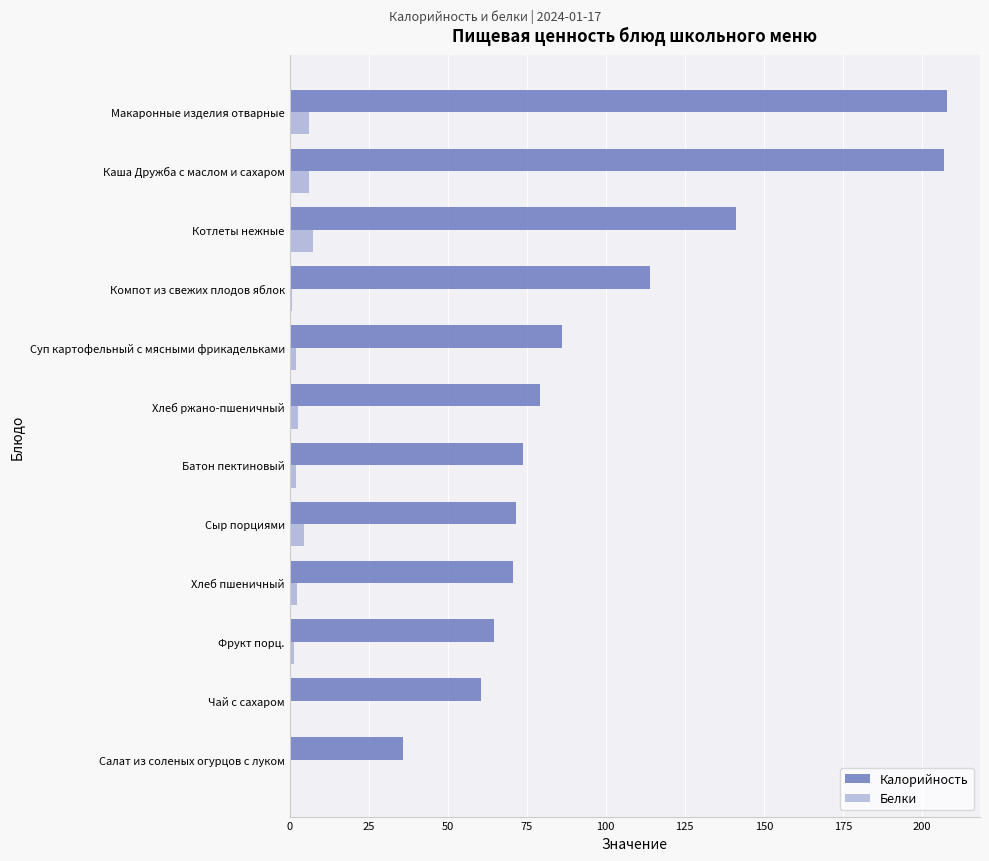

How many data points in Калорийность are above 79?

6